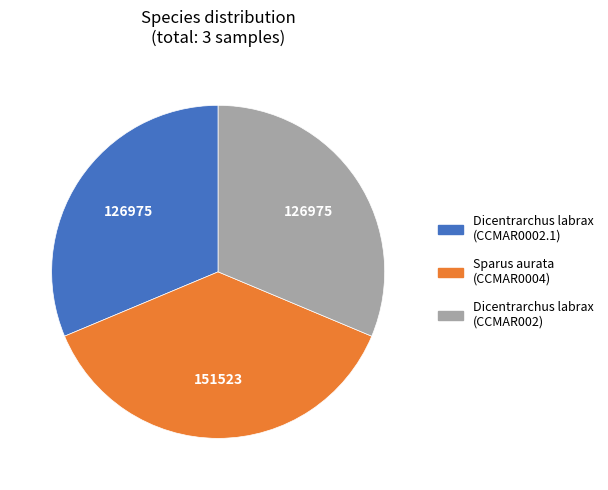

What is the largest slice in the pie chart?

Sparus aurata (CCMAR0004)